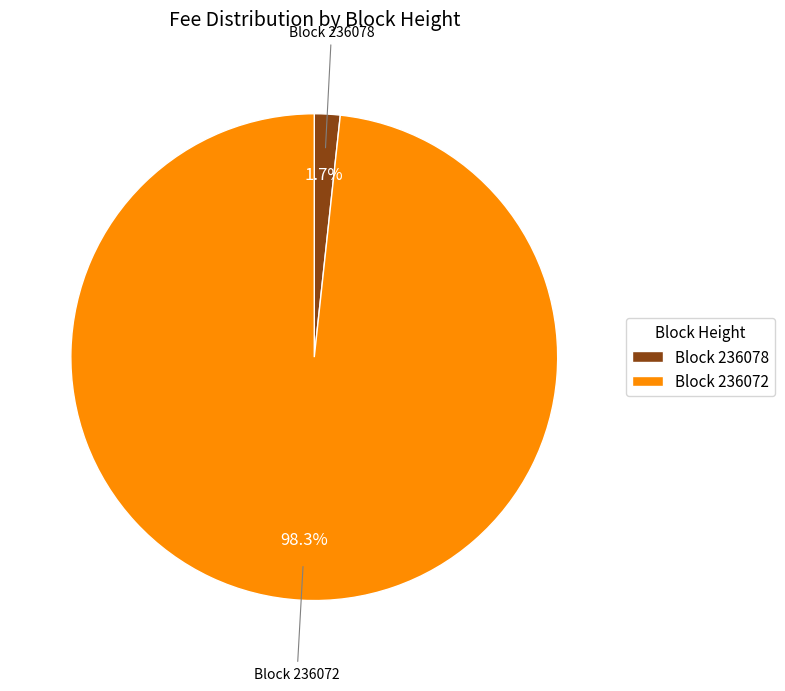

Rank the categories by value from lowest to highest.

Block 236078, Block 236072